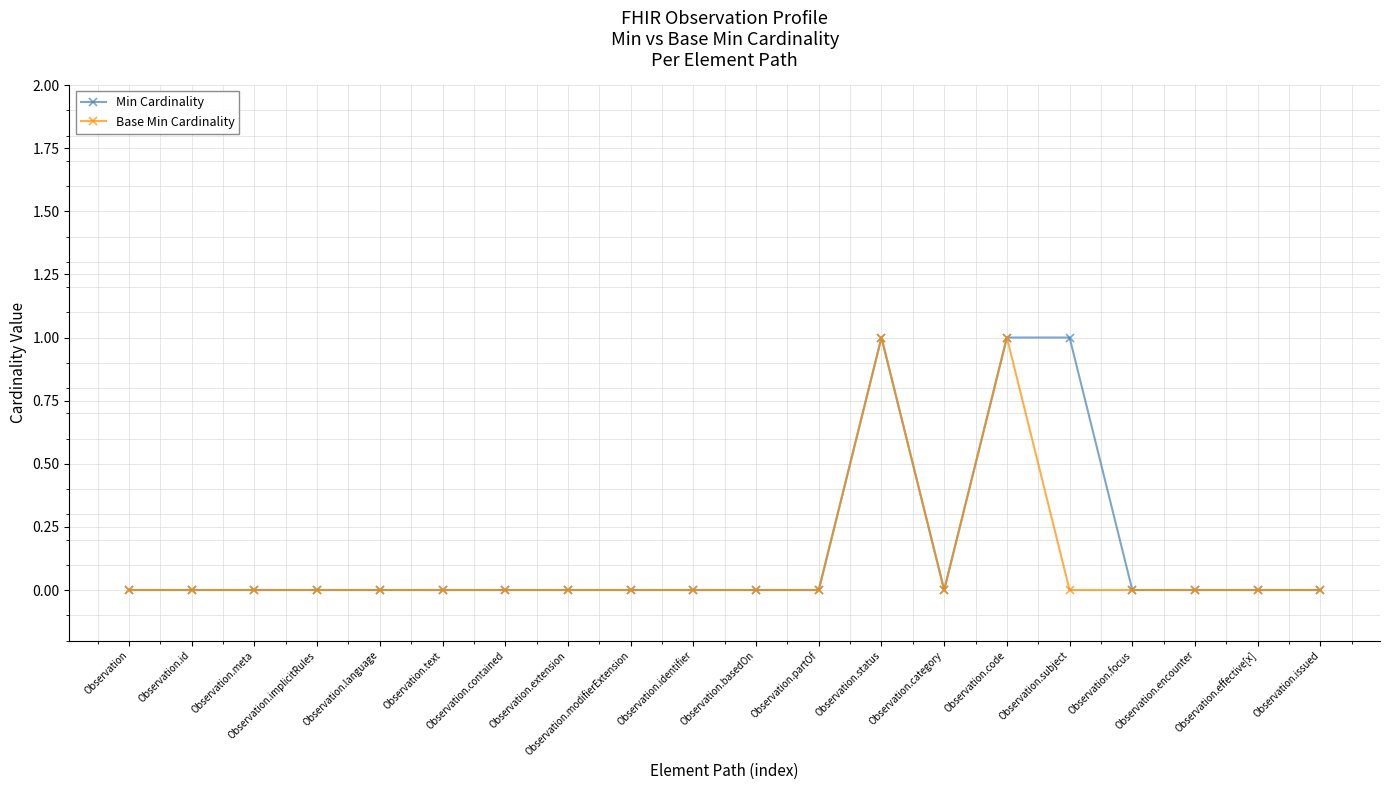

Reading left to right, extract all data points from this chart.

Min Cardinality: 0	0	0	0	0	0	0	0	0	0	0	0	1	0	1	1	0	0	0	0
Base Min Cardinality: 0	0	0	0	0	0	0	0	0	0	0	0	1	0	1	0	0	0	0	0